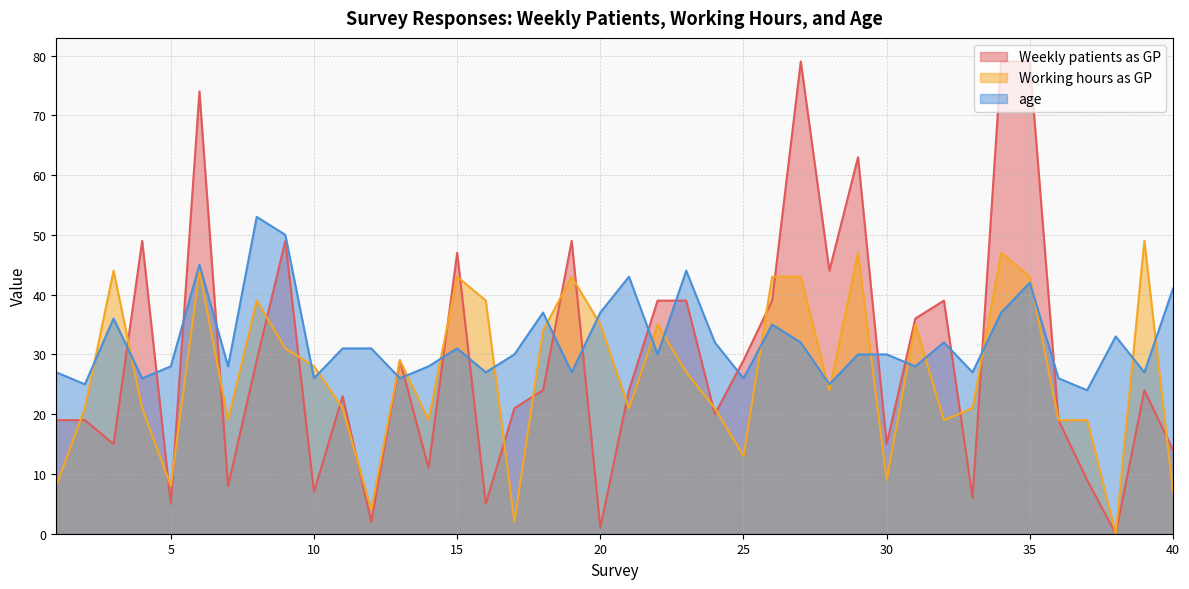

How many lines are shown in the chart?

3